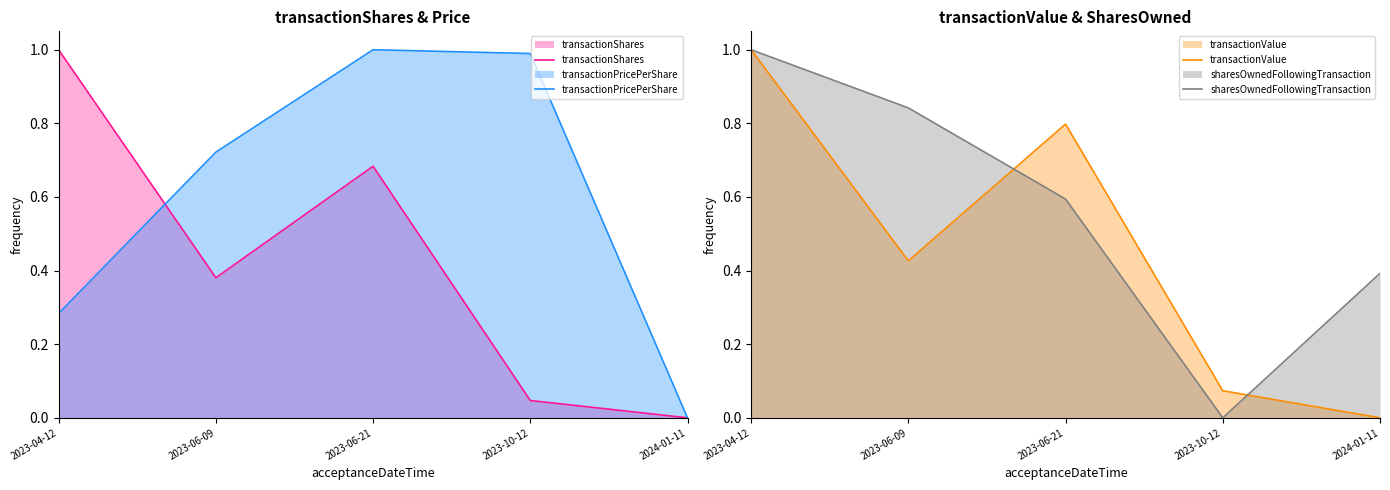

How many positive values does the transactionValue series have?

4